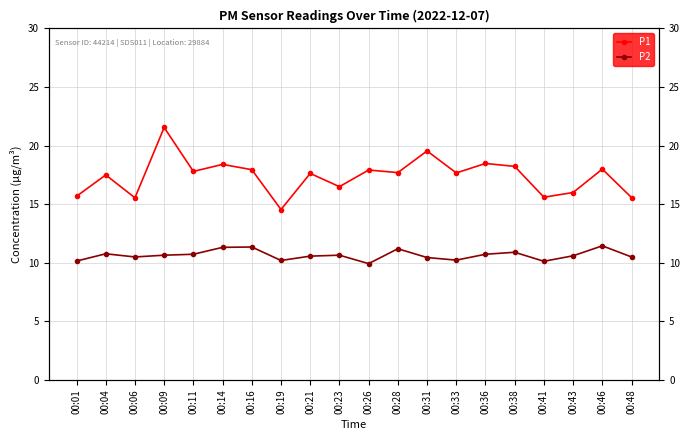

What is the difference between the highest and lowest values at 00:33?

7.4